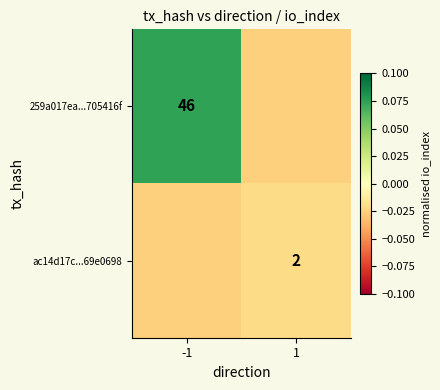

Is it true that 259a017ea...705416f equals 0.1 at -1?

True